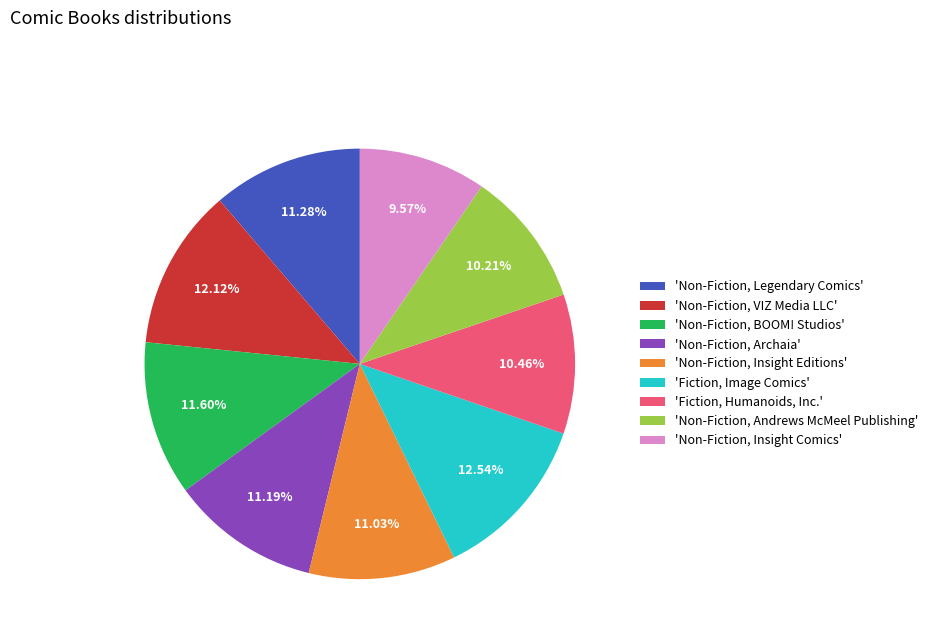

To the nearest percent, what is the average slice percentage?

11%